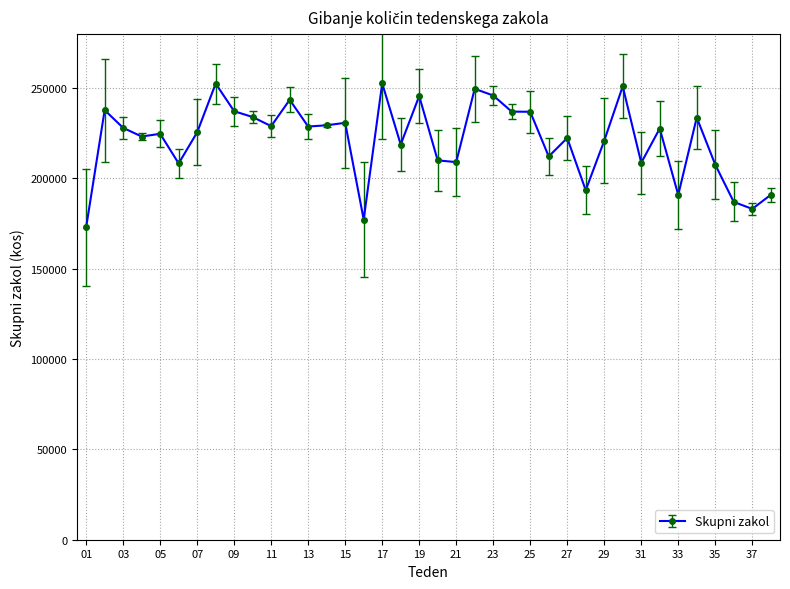

True or false: there are more than 0 points higher than both neighbors.

True